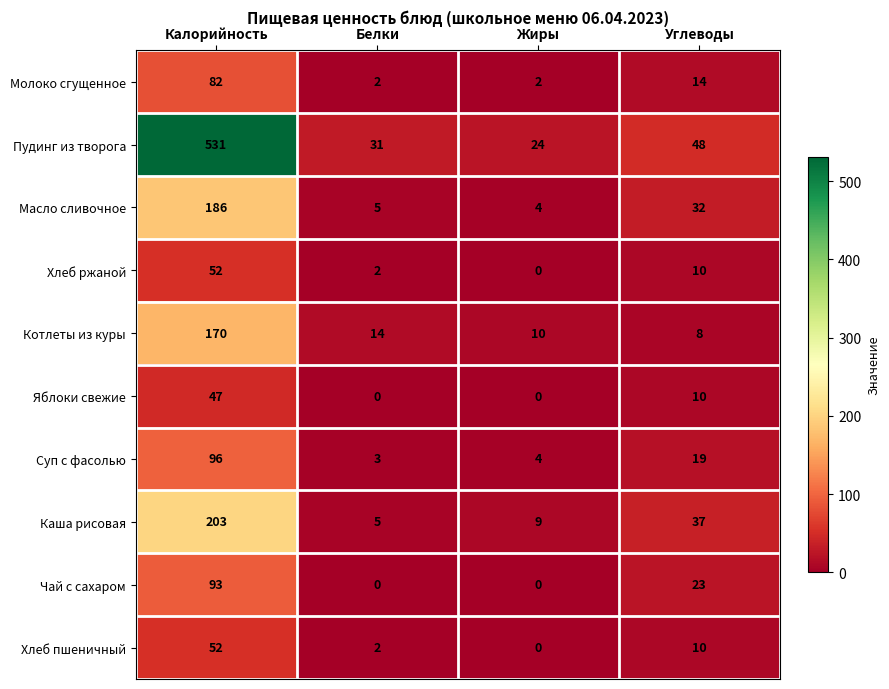

What is the highest value of the Котлеты из куры series?

170